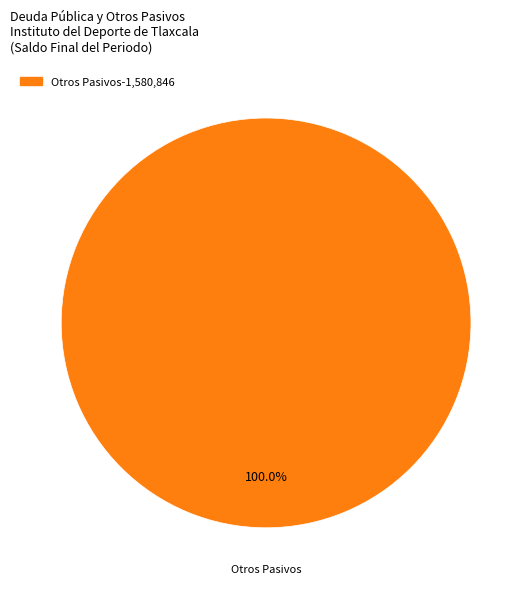

Is there any slice that represents more than half of the pie?

Yes